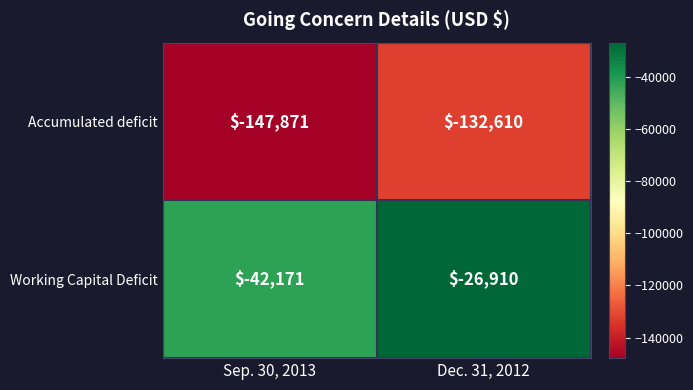

Rank the series by their average value, from highest to lowest.

Working Capital Deficit, Accumulated deficit